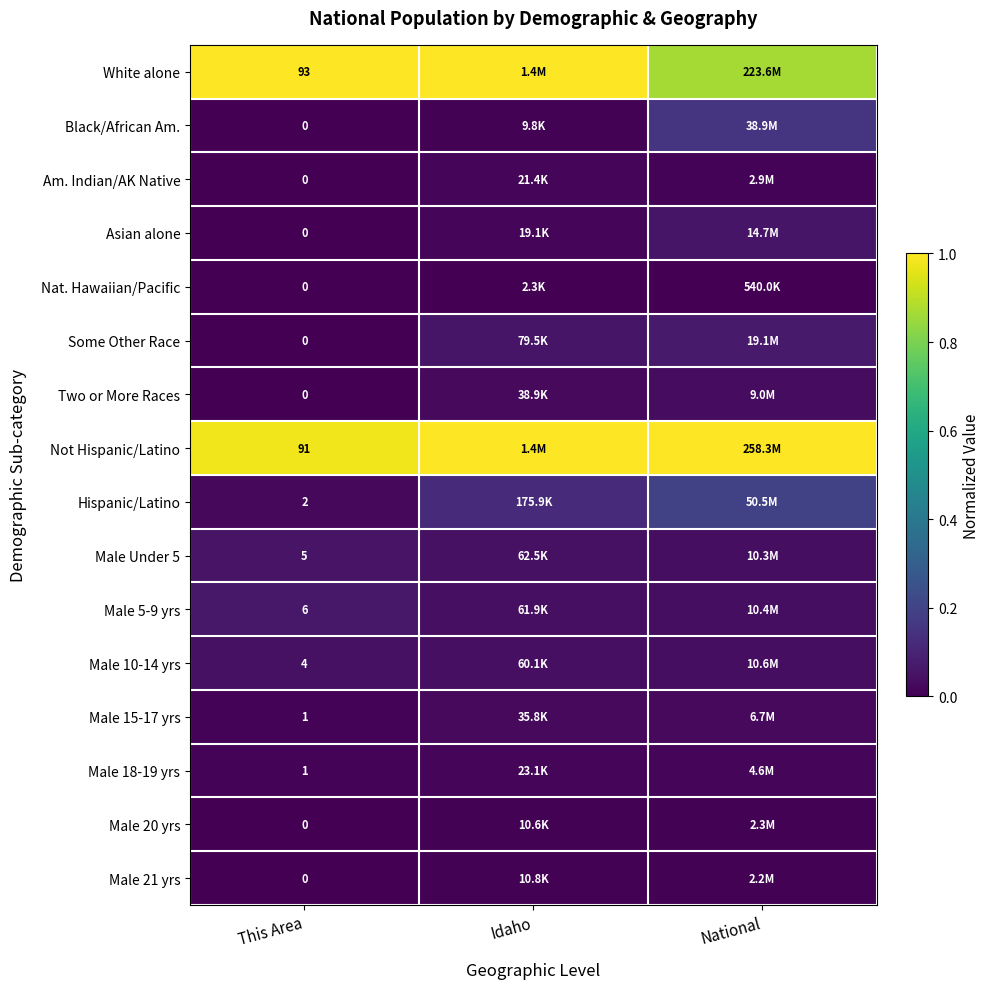

The Asian alone series shows 0.0 at National. True or false?

False